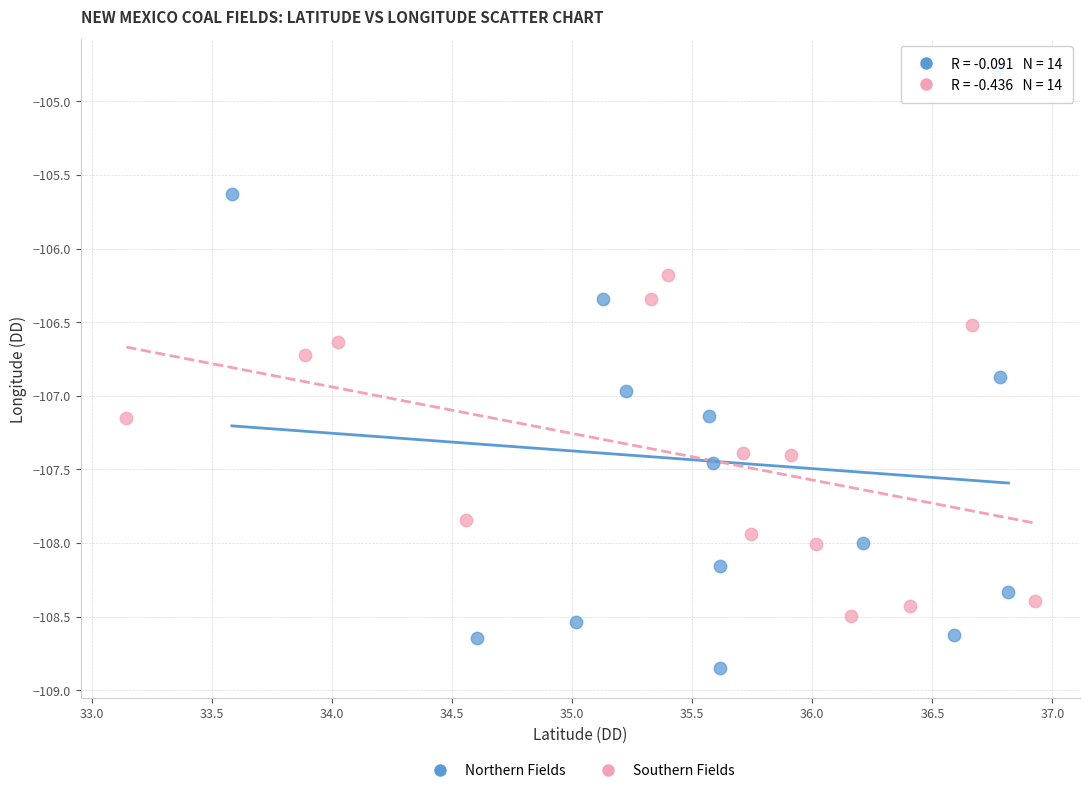

Which series reaches the minimum Y coordinate?

Northern Fields